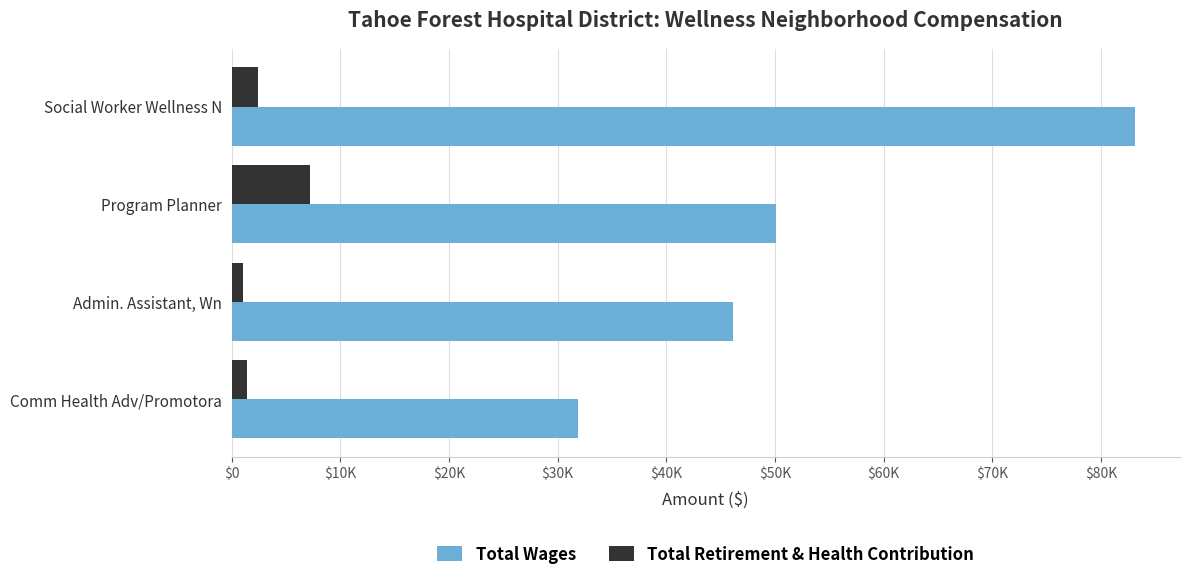

Which category has the highest value in the Total Retirement & Health Contribution series?

Program Planner